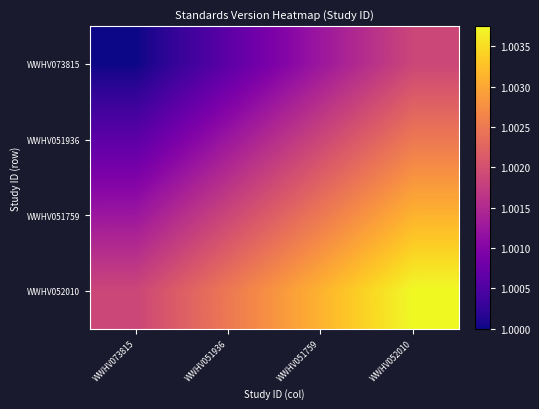

List the series in order of their overall mean, lowest first.

WWHV073815, WWHV051936, WWHV051759, WWHV052010